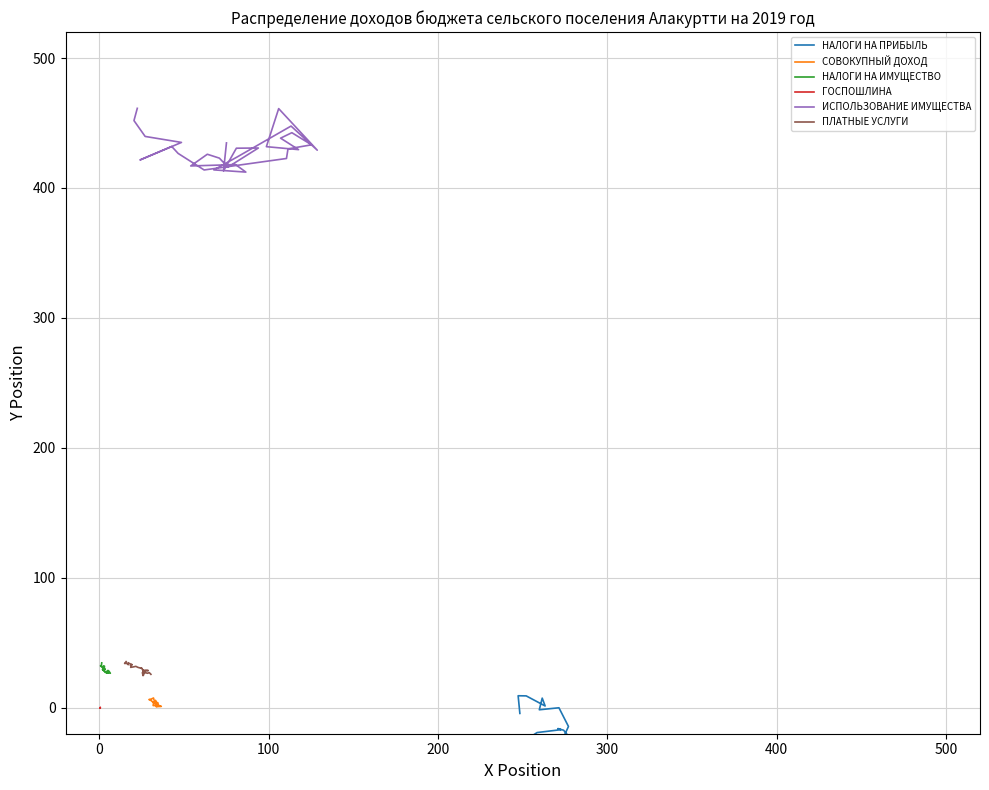

Which series has the largest range (max minus min)?

НАЛОГИ НА ПРИБЫЛЬ